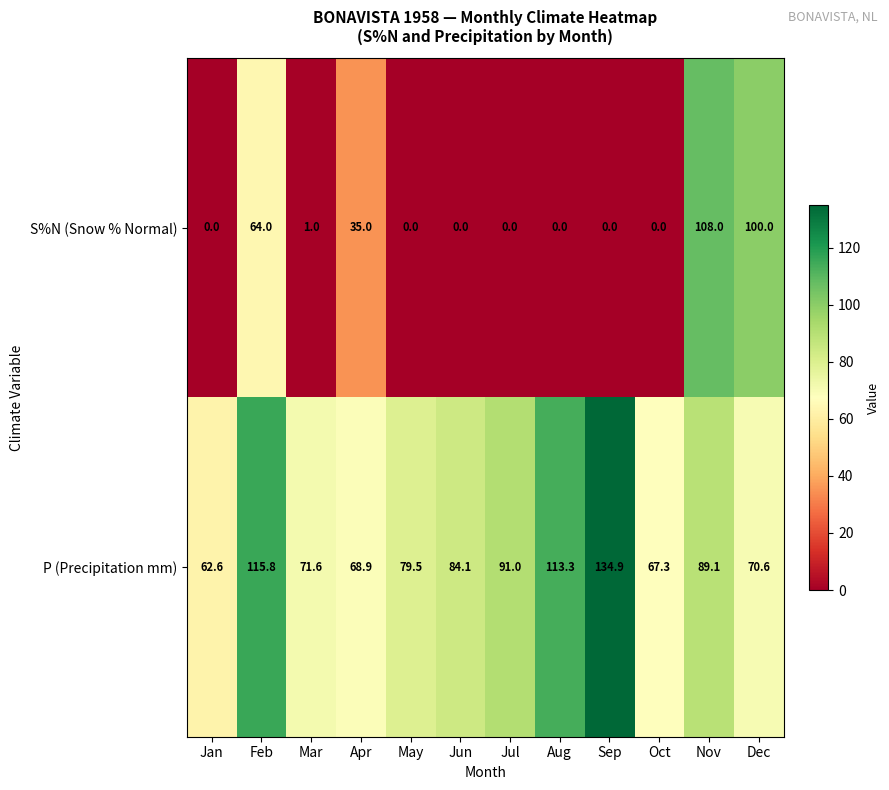

What is the difference between the P (Precipitation mm) values at Aug and Oct?

46.0